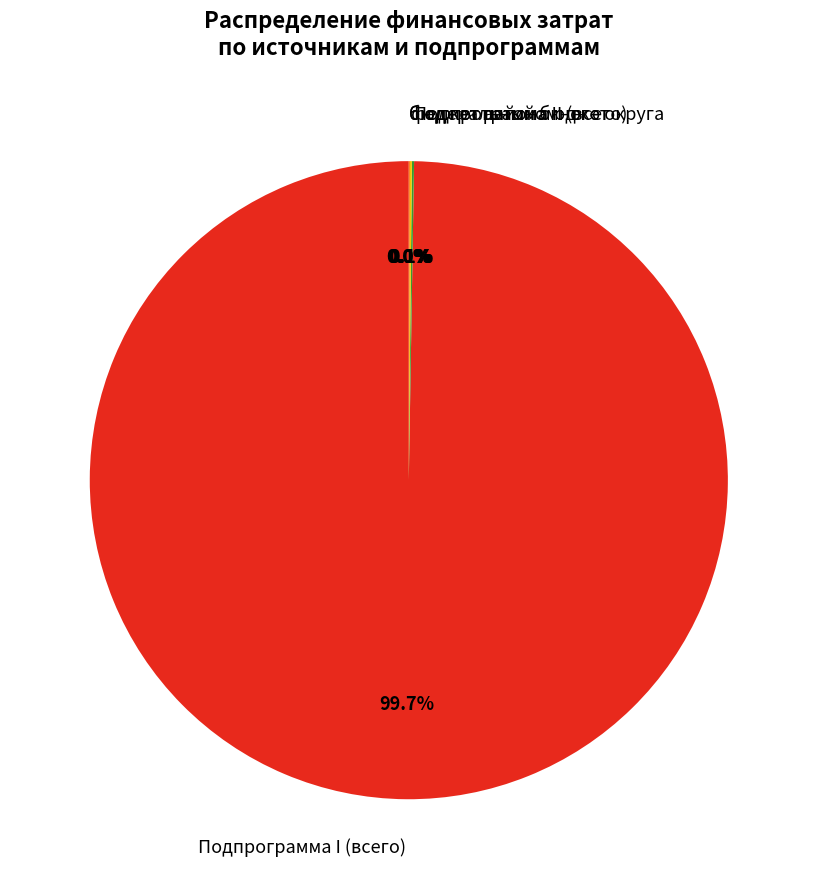

What is the largest slice in the pie chart?

Подпрограмма I (всего)